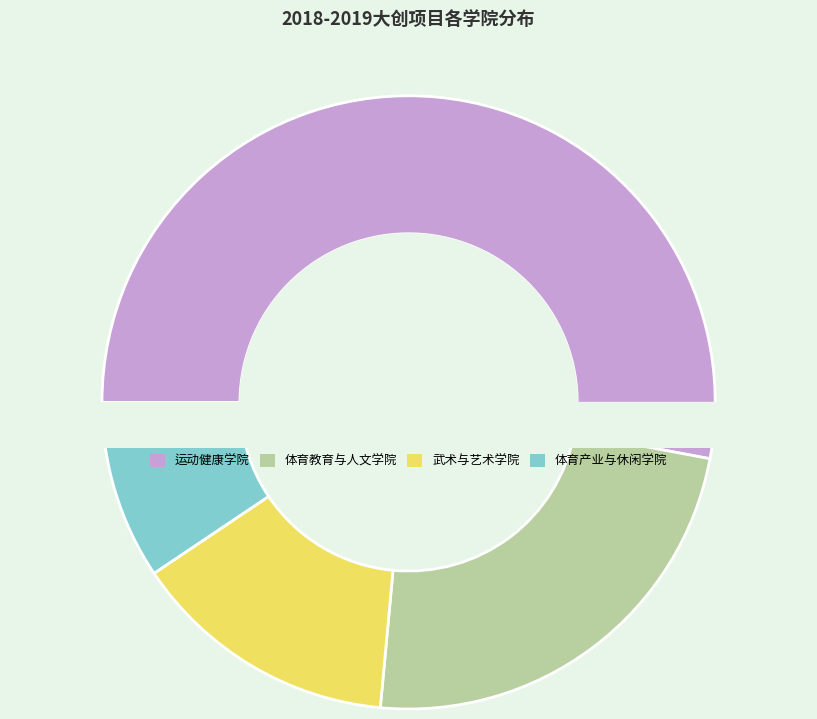

What percentage is NOT represented by 体育教育与人文学院?

76.5%